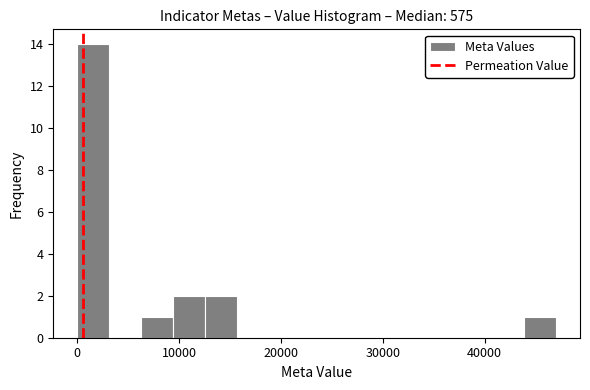

Around what value on the x-axis is the tallest bar? Give the approximate position of its centre, as read against the axis.

2000